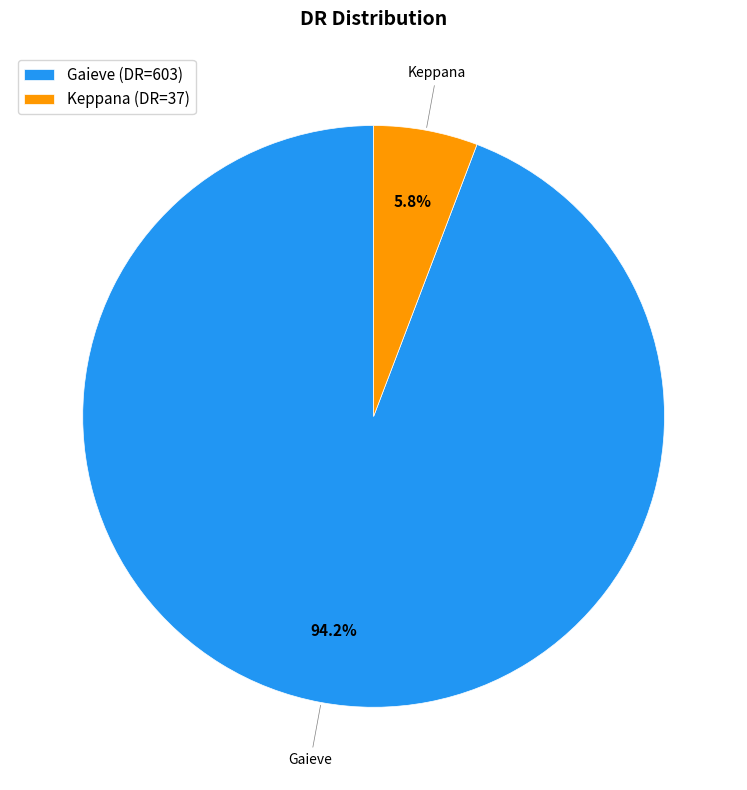

Between Gaieve and Keppana, which is larger?

Gaieve